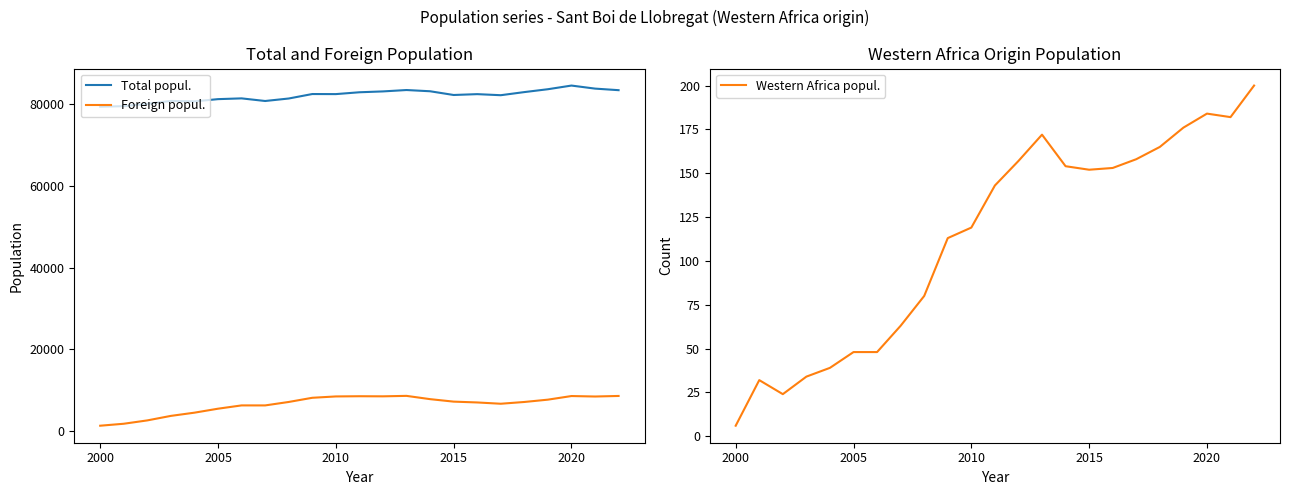

True or false: Foreign popul. has a value of 5538 at 2020.

False